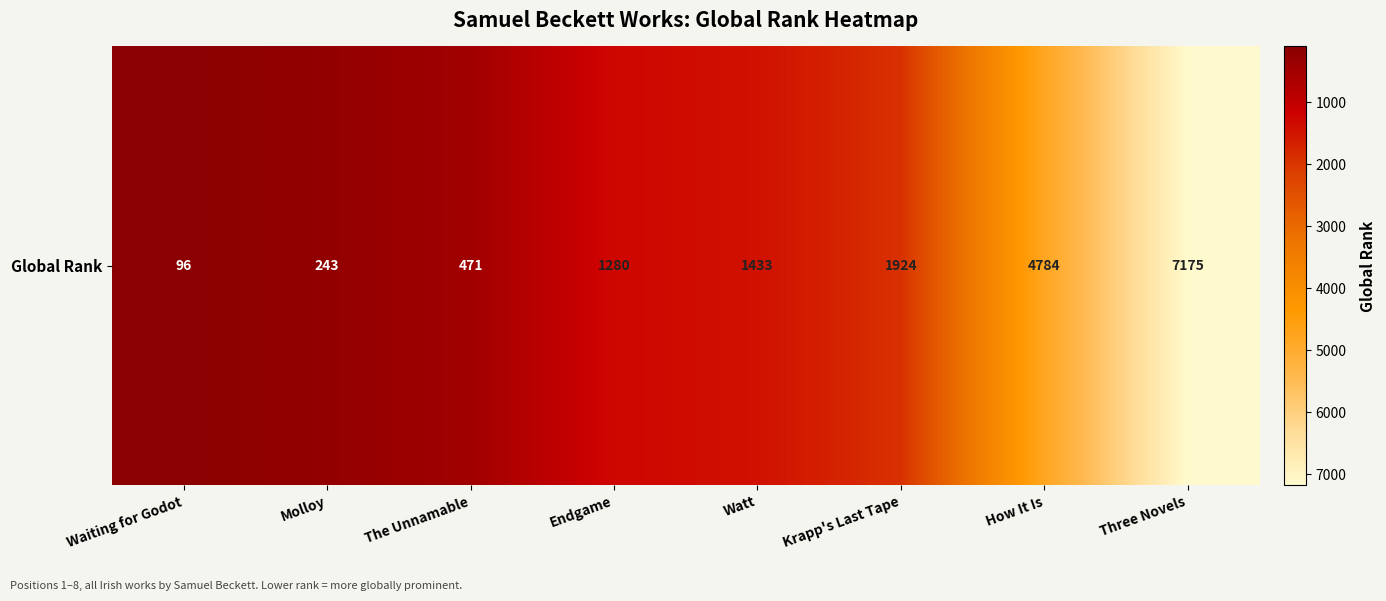

What is the change in value from Waiting for Godot to Krapp's Last Tape?

+1828